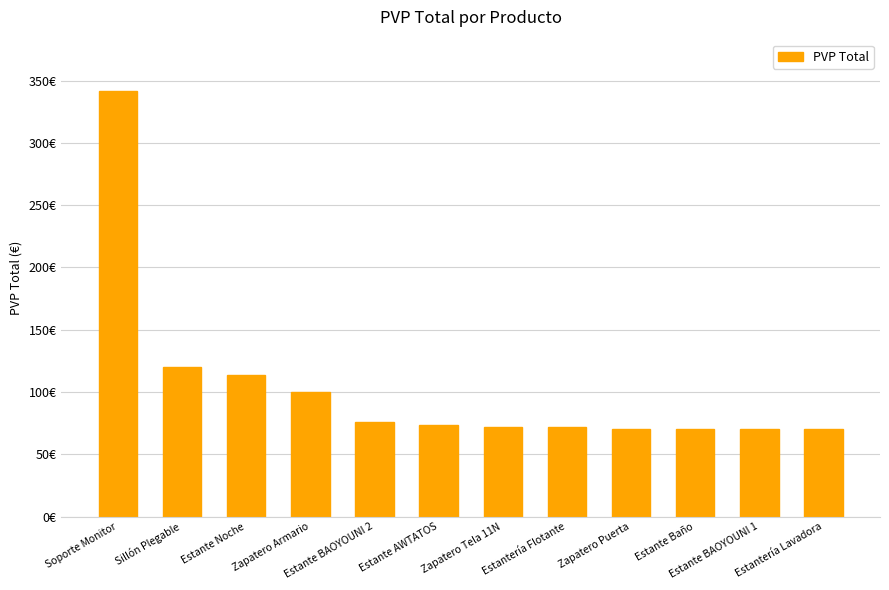

What is the average value?

104.2